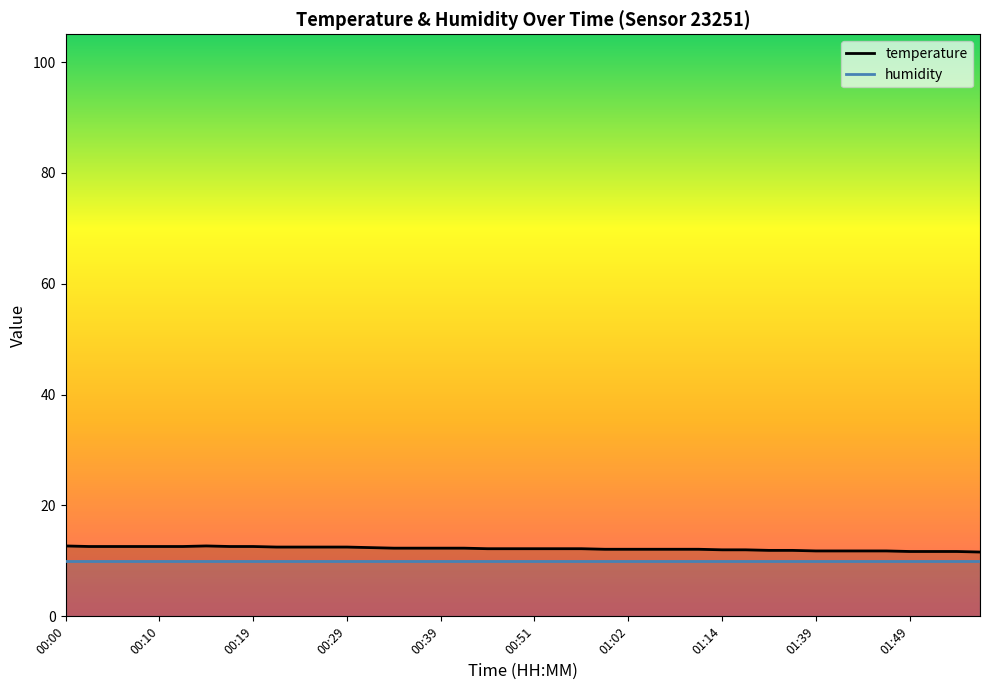

List the labels in order of value, largest first.

00:00, 00:15, 00:02, 00:05, 00:07, 00:10, 00:12, 00:17, 00:19, 00:22, 00:24, 00:27, 00:29, 00:32, 00:34, 00:36, 00:39, 00:41, 00:47, 00:49, 00:51, 00:54, 00:57, 00:59, 01:02, 01:04, 01:06, 01:09, 01:14, 01:17, 01:23, 01:31, 01:39, 01:42, 01:44, 01:47, 01:49, 01:52, 01:54, 01:59